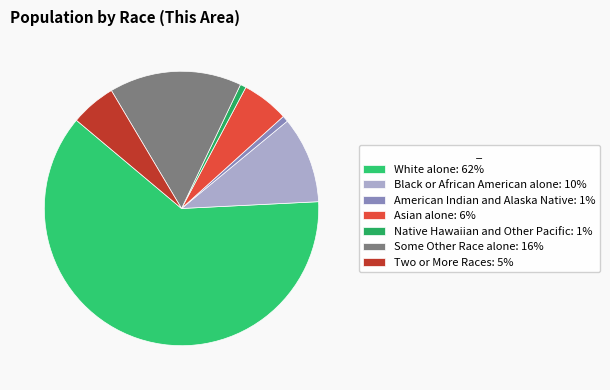

True or false: Black or African American alone accounts for 18% of the total.

False